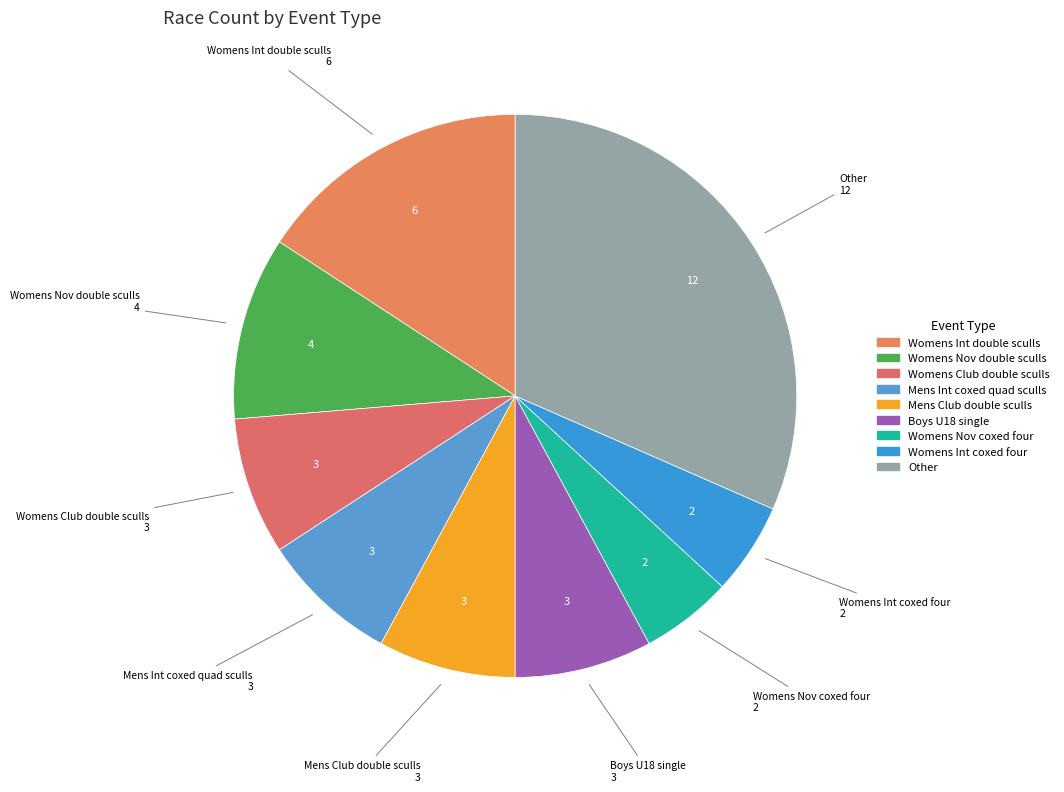

Count the number of slices in the pie.

9